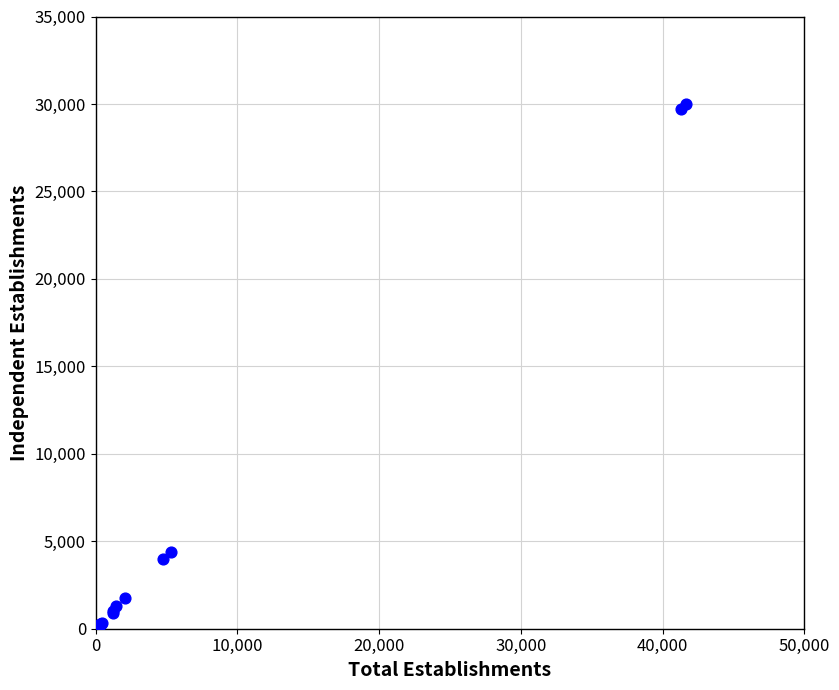

What Y value in the scatter plot is closest to 15011?

4362